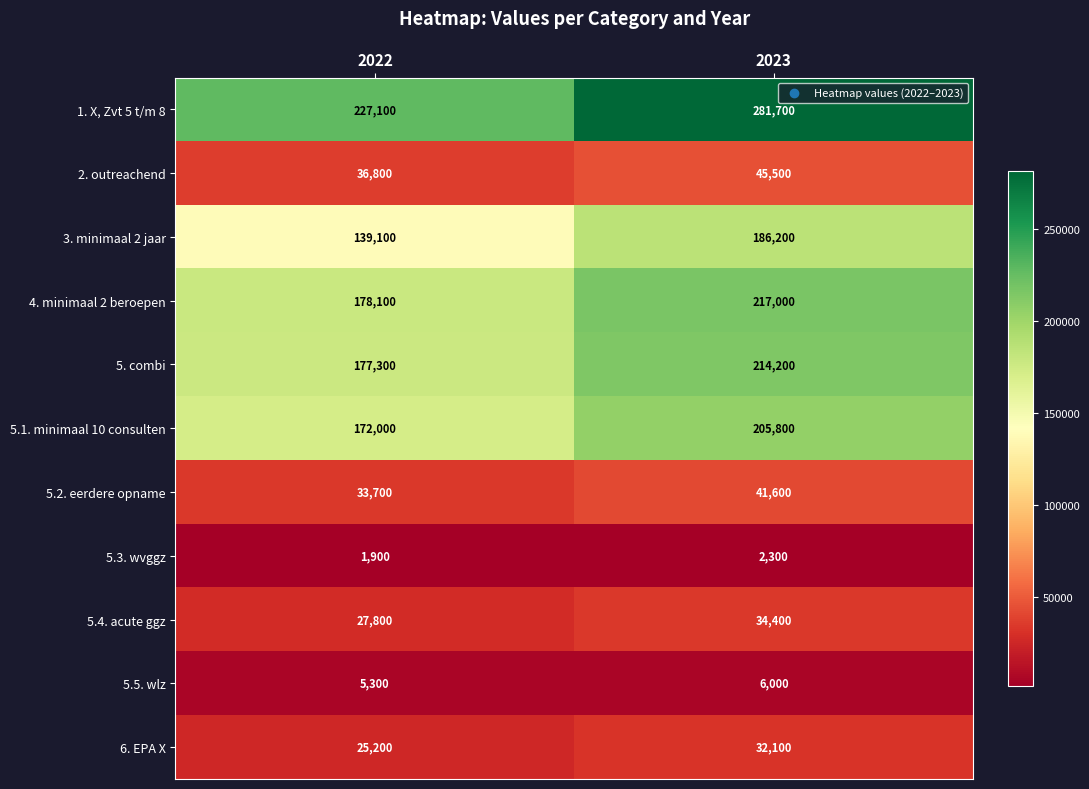

Reading left to right, list all the values displayed in this chart.

1. X, Zvt 5 t/m 8: 227100	281700
2. outreachend: 36800	45500
3. minimaal 2 jaar: 139100	186200
4. minimaal 2 beroepen: 178100	217000
5. combi: 177300	214200
5.1. minimaal 10 consulten: 172000	205800
5.2. eerdere opname: 33700	41600
5.3. wvggz: 1900	2300
5.4. acute ggz: 27800	34400
5.5. wlz: 5300	6000
6. EPA X: 25200	32100